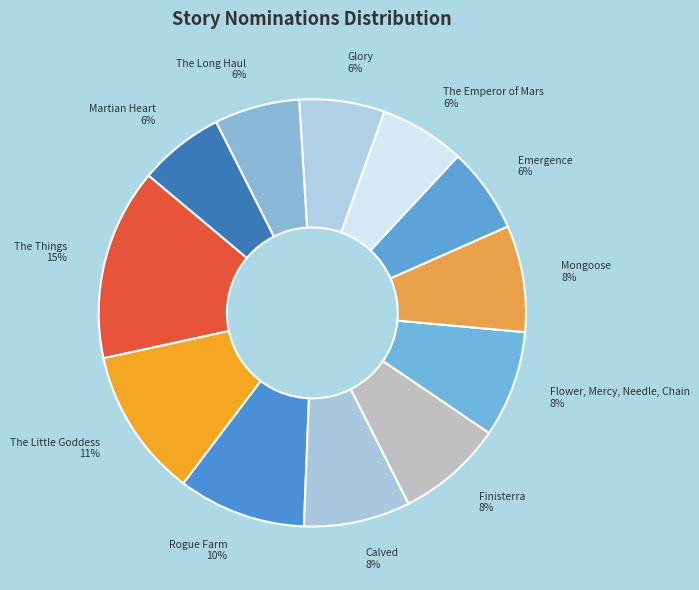

How many slices are in this pie chart?

12